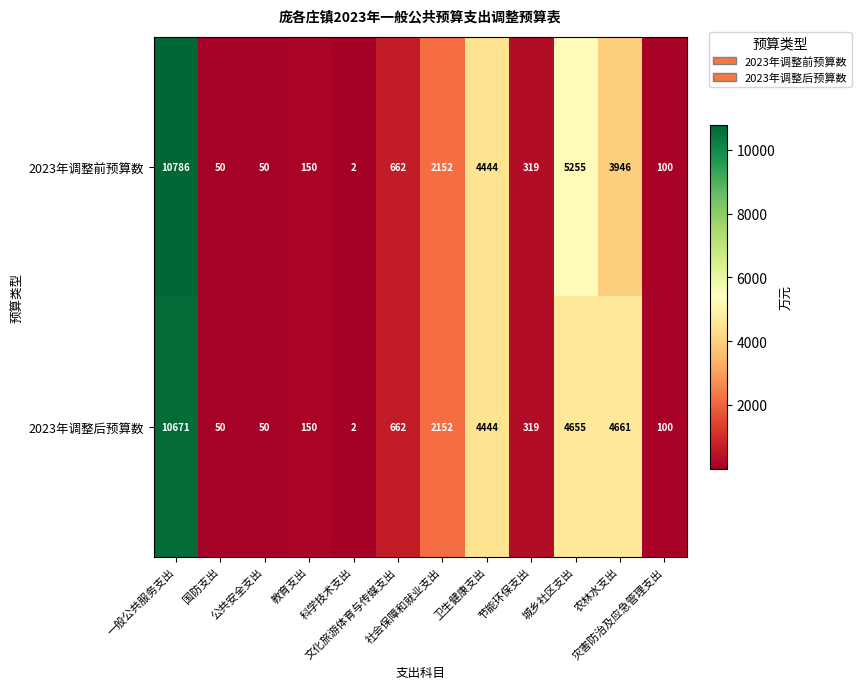

At how many categories does at least one series exceed 1676?

5